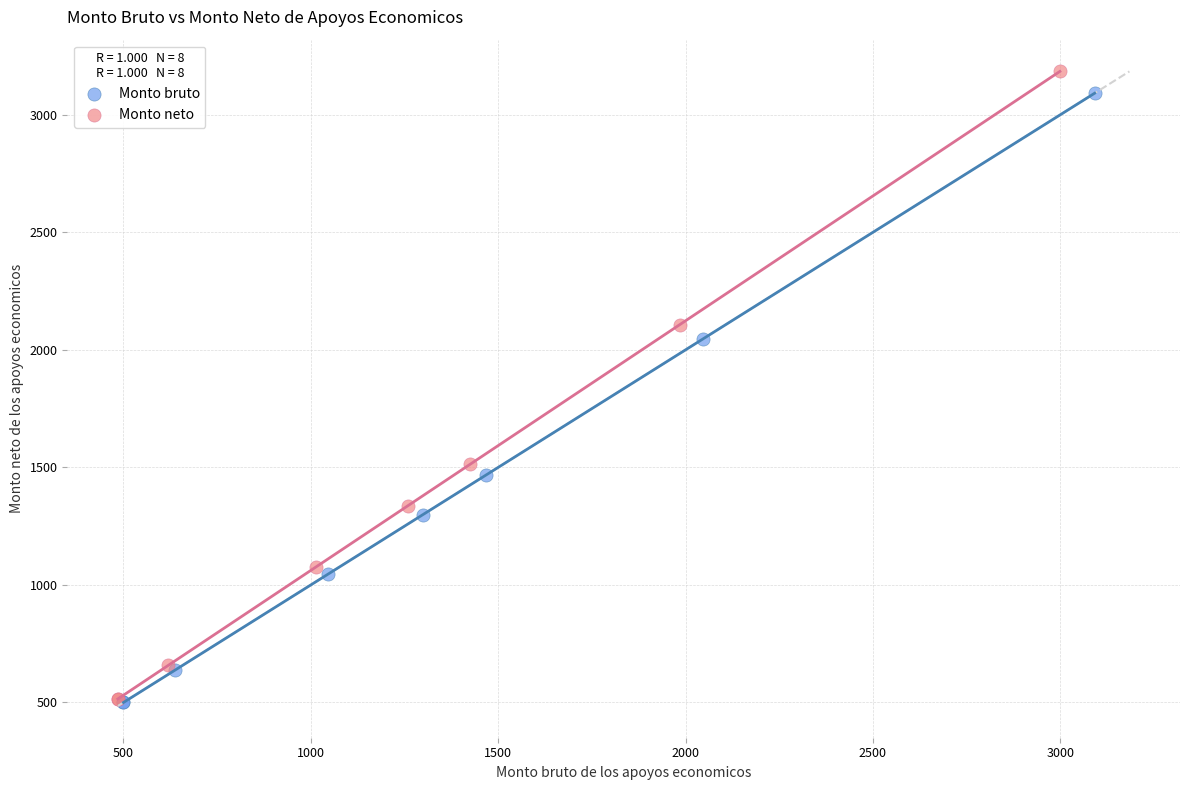

Which series has the largest Y range (max minus min)?

Monto neto